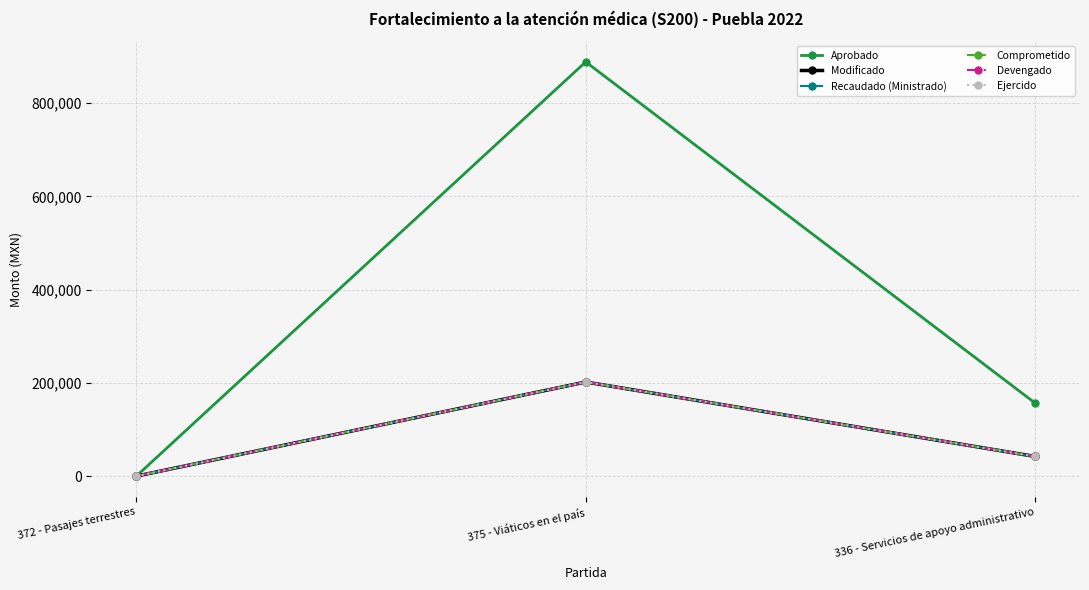

What is the difference between the Devengado values at 336 - Servicios de apoyo administrativo and 372 - Pasajes terrestres?

42254.4